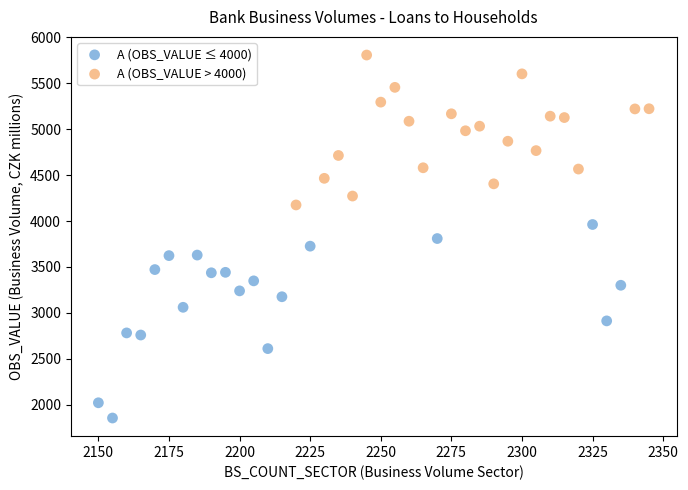

Which series has the widest spread of Y values?

A (OBS_VALUE ≤ 4000)